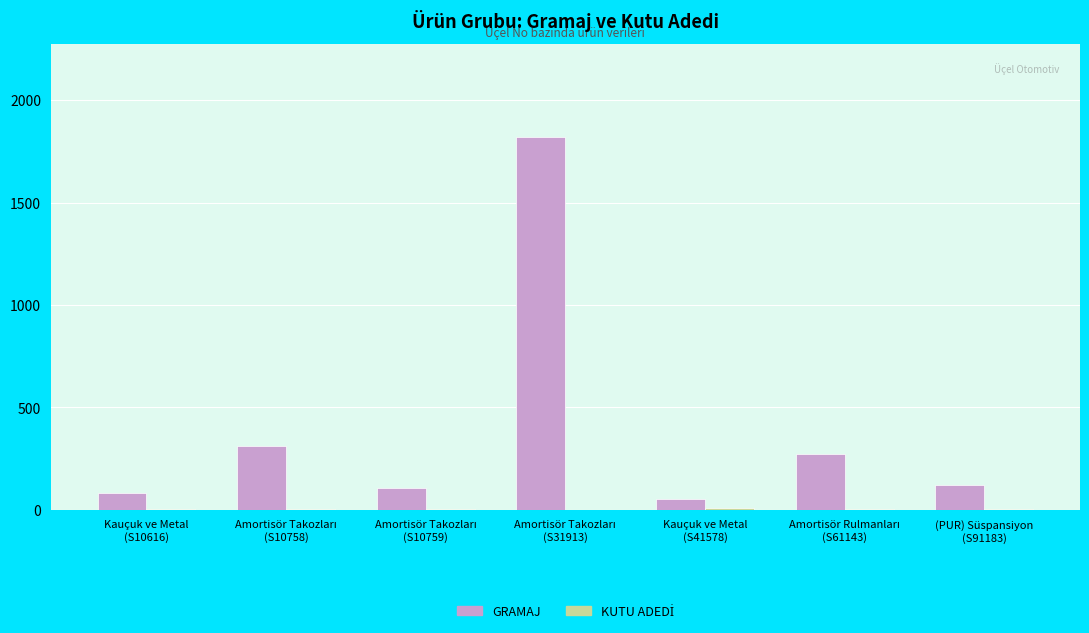

What is the maximum value for GRAMAJ?

1820